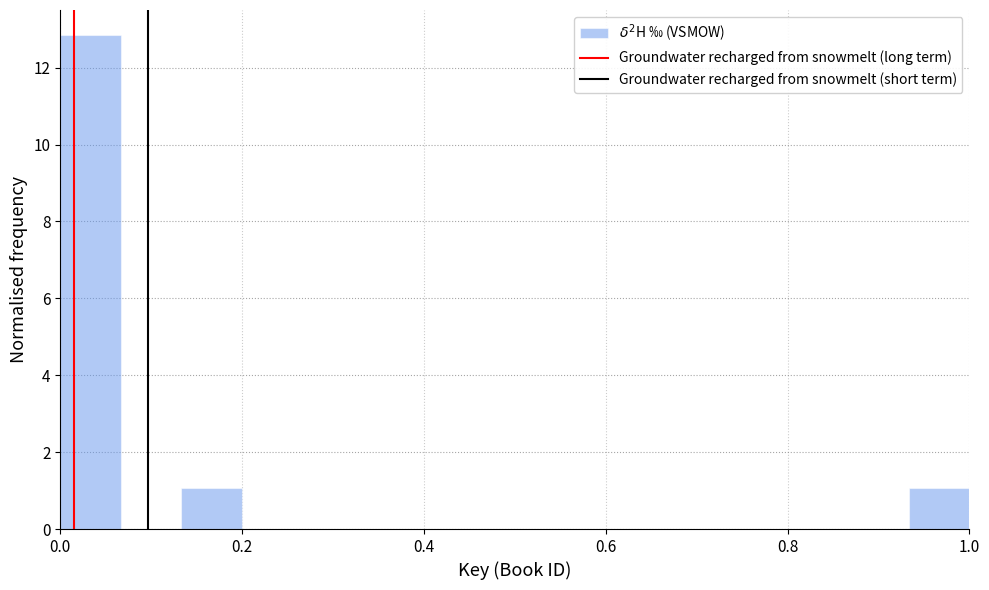

Read against the x-axis, roughly where is the centre of the tallest bar?

0.04